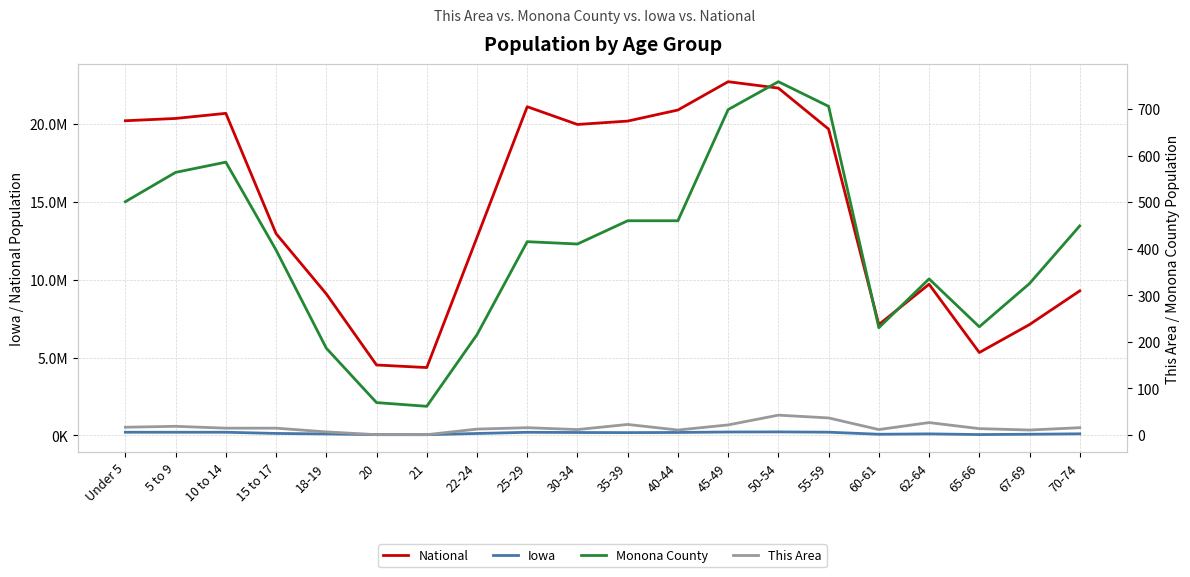

True or false: Monona County and National intersect in this chart.

False